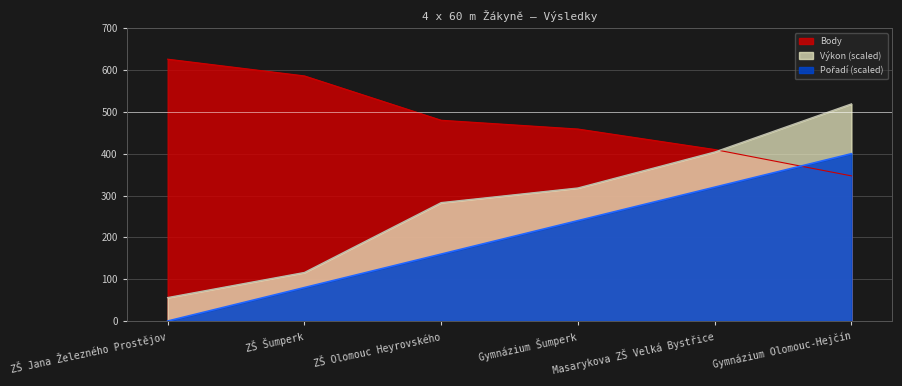

What is the maximum value for Výkon?

519.0